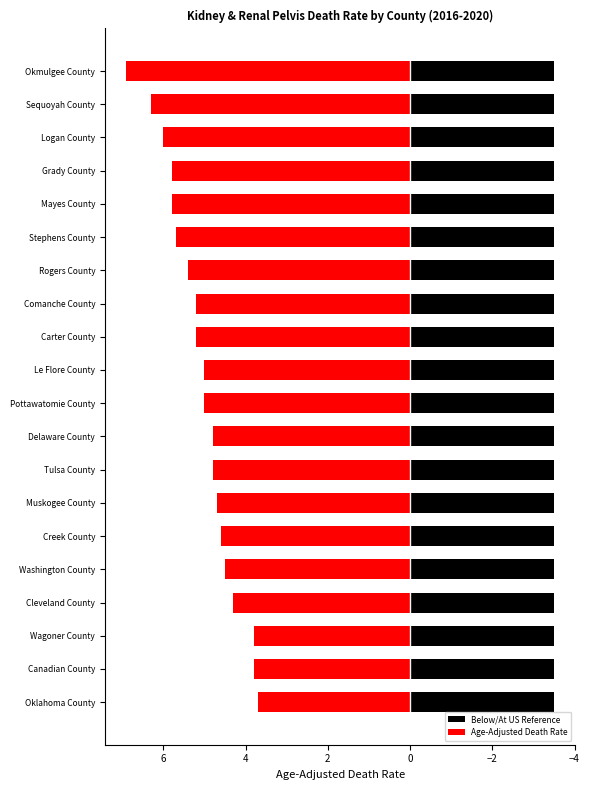

Which series has the largest range (max minus min)?

Age-Adjusted Death Rate